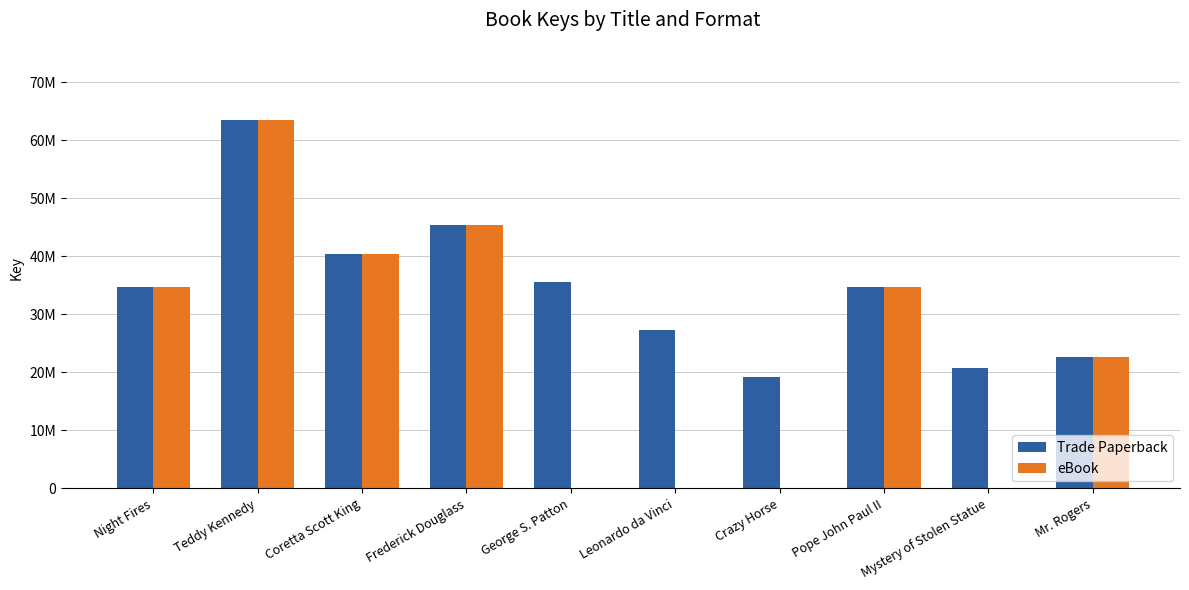

What is the spread (max minus min) of values at George S. Patton?

35595567